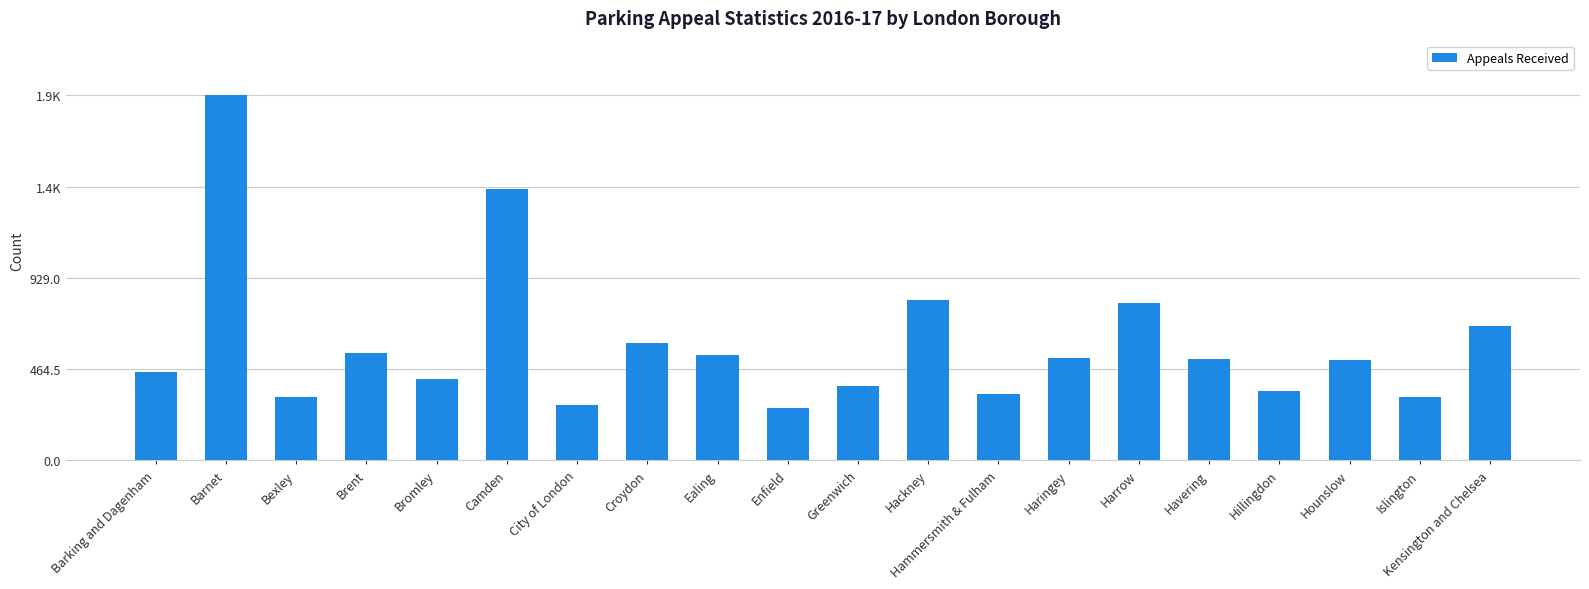

What is the smallest value displayed?

266